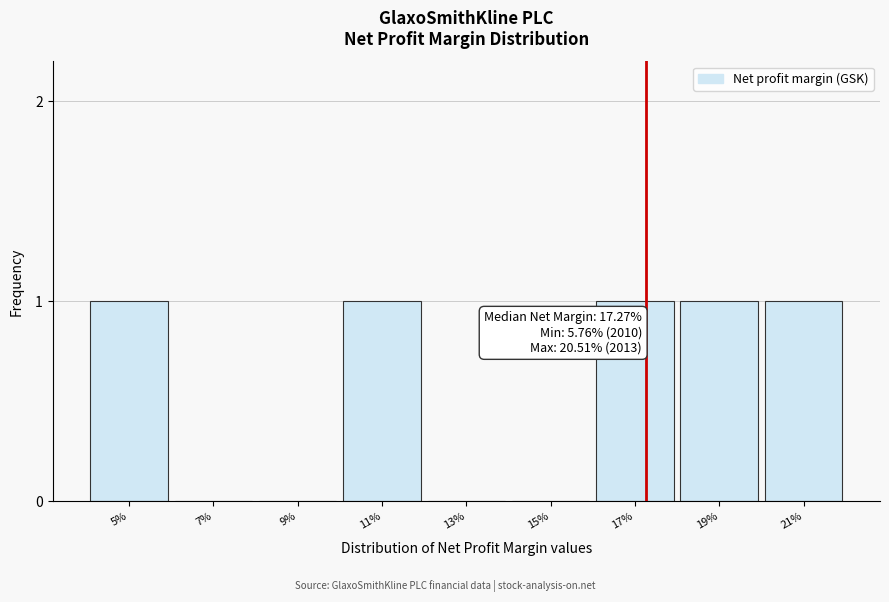

Reading right to left, extract all data points from this chart.

21%=1	19%=1	17%=1	15%=0	13%=0	11%=1	9%=0	7%=0	5%=1